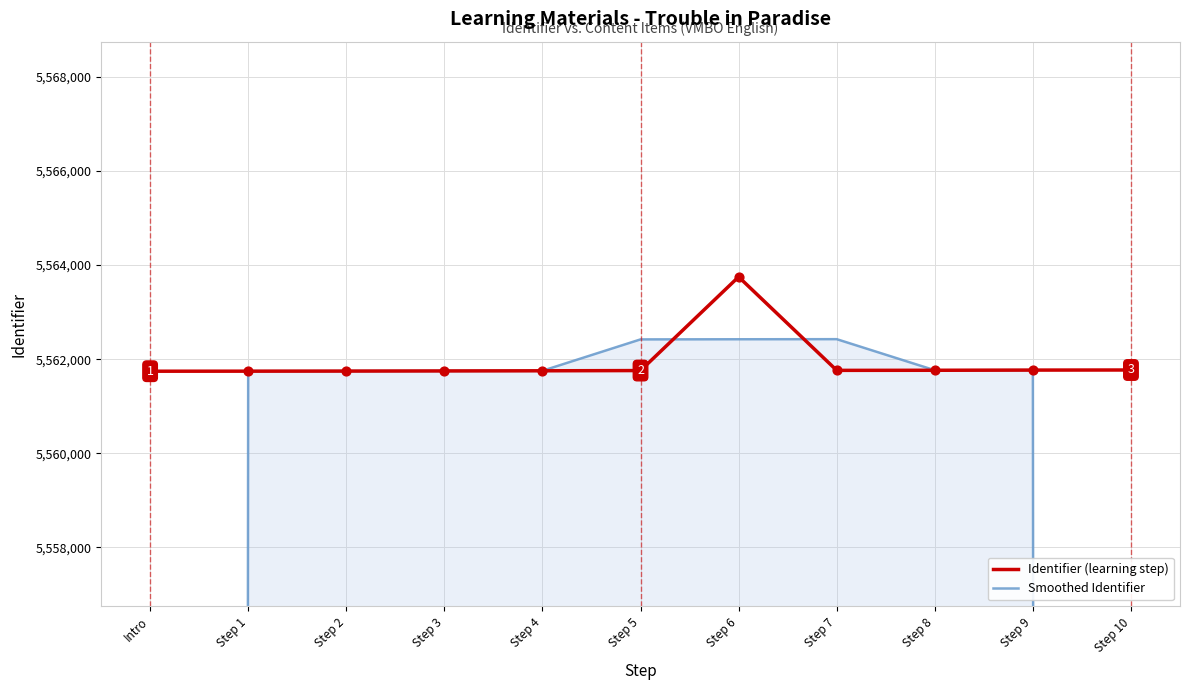

What are all the series names shown in the legend?

Identifier (learning step), Smoothed Identifier